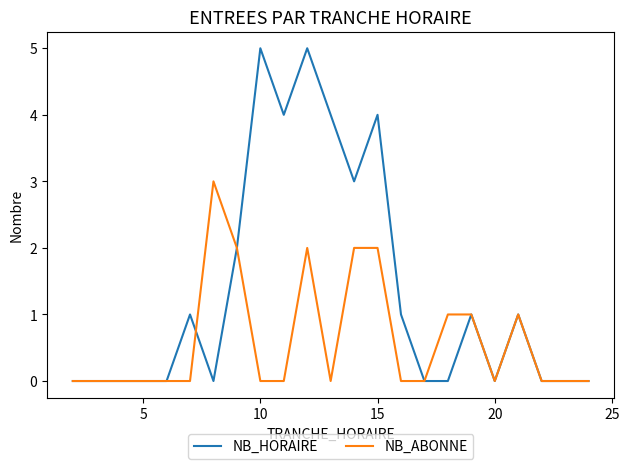

Rank the series by their maximum value, from highest to lowest.

NB_HORAIRE, NB_ABONNE